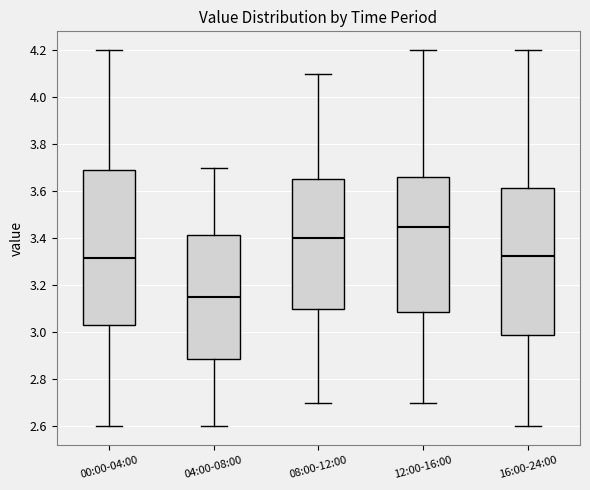

Reading left to right, transcribe this box plot: for each box, give where its median line is, the range the box spans, and where its two whiskers end, as read against the y-axis. The values are not printed on the chart, so give them approximately, as read against the axis.

00:00-04:00: median 3.32, box 3.04 to 3.70, whiskers 2.60 to 4.20
04:00-08:00: median 3.16, box 2.88 to 3.42, whiskers 2.60 to 3.70
08:00-12:00: median 3.40, box 3.10 to 3.66, whiskers 2.70 to 4.10
12:00-16:00: median 3.46, box 3.08 to 3.66, whiskers 2.70 to 4.20
16:00-24:00: median 3.32, box 2.98 to 3.62, whiskers 2.60 to 4.20